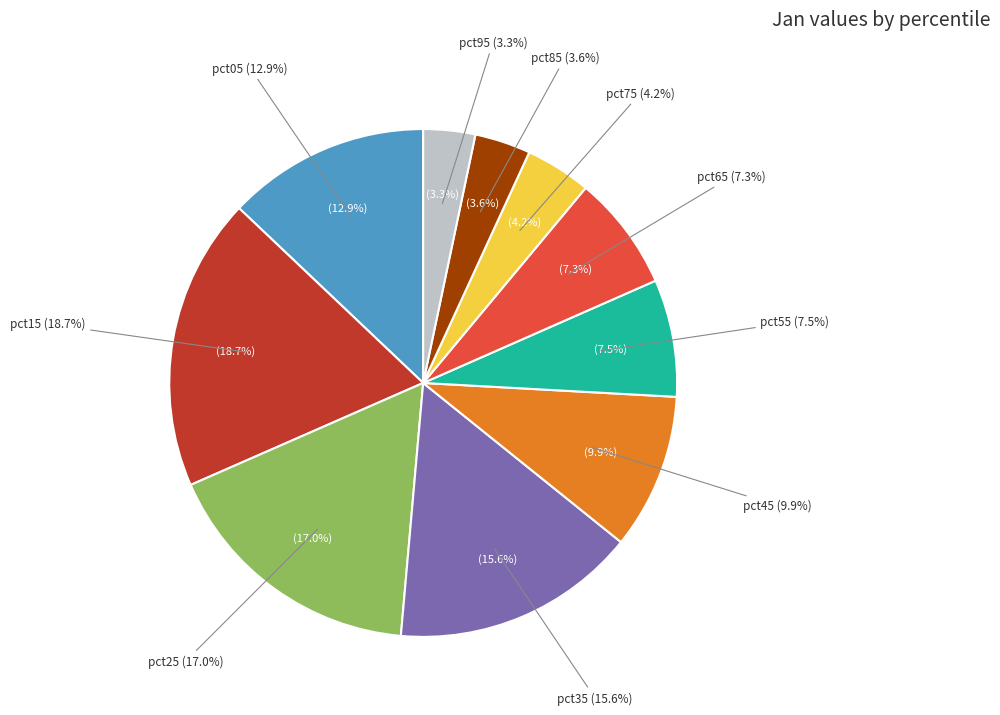

What percentage is NOT represented by pct75?

95.8%